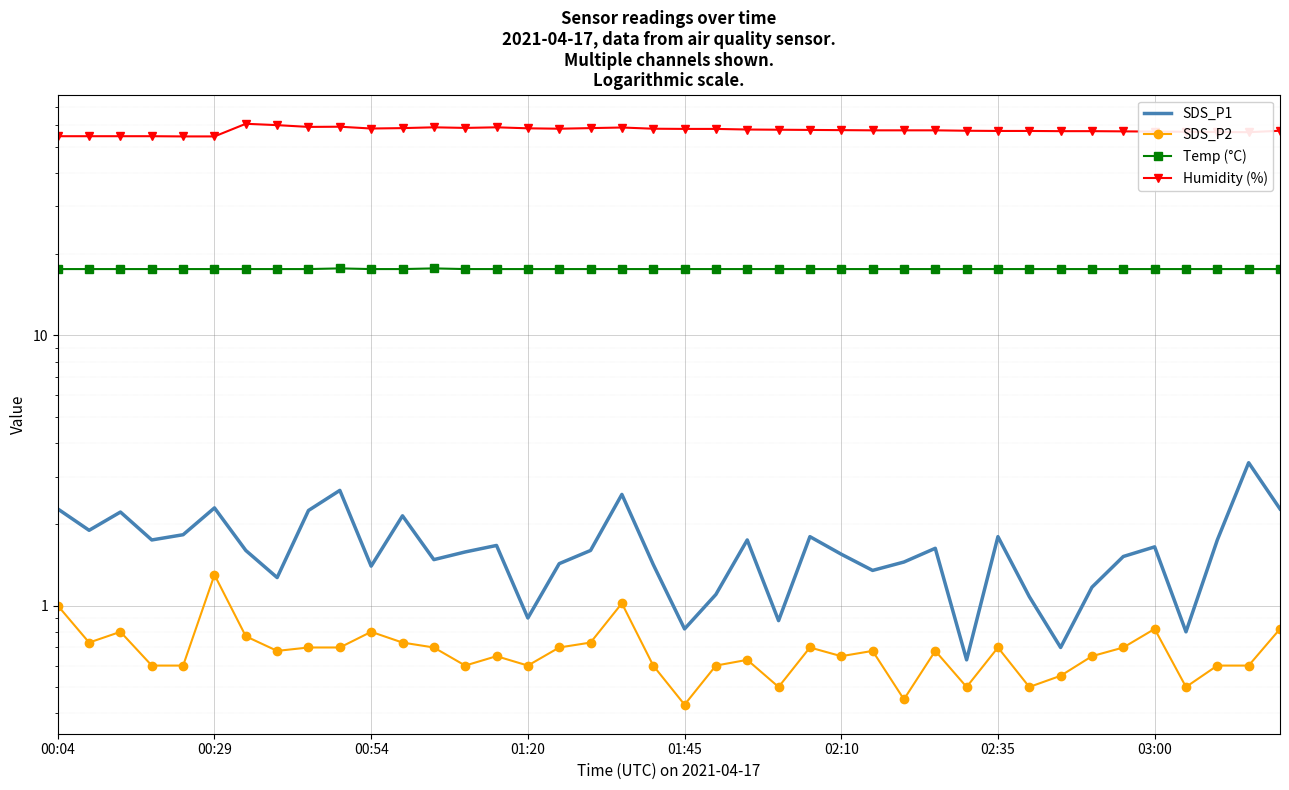

The SDS_P1 series shows 1.5 at 01:20. True or false?

False